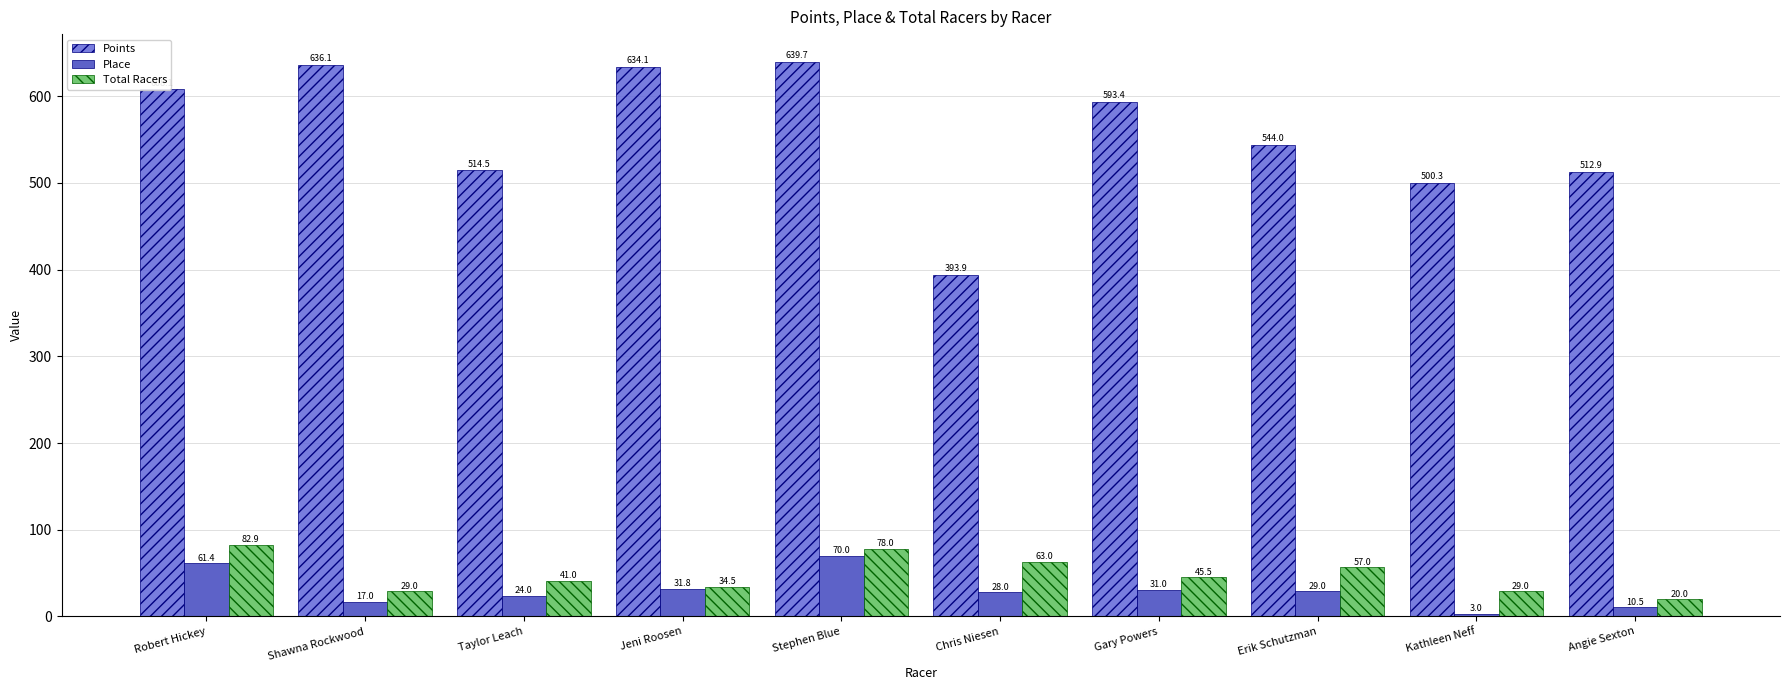

What are all the series names shown in the legend?

Points, Place, Total Racers